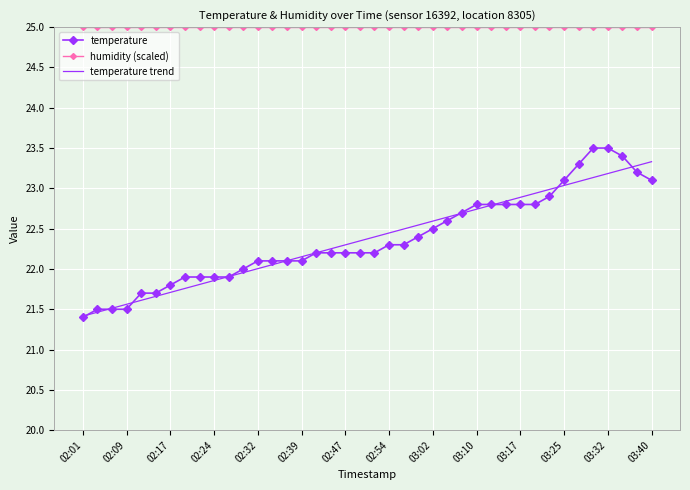

Which series has the largest range (max minus min)?

temperature